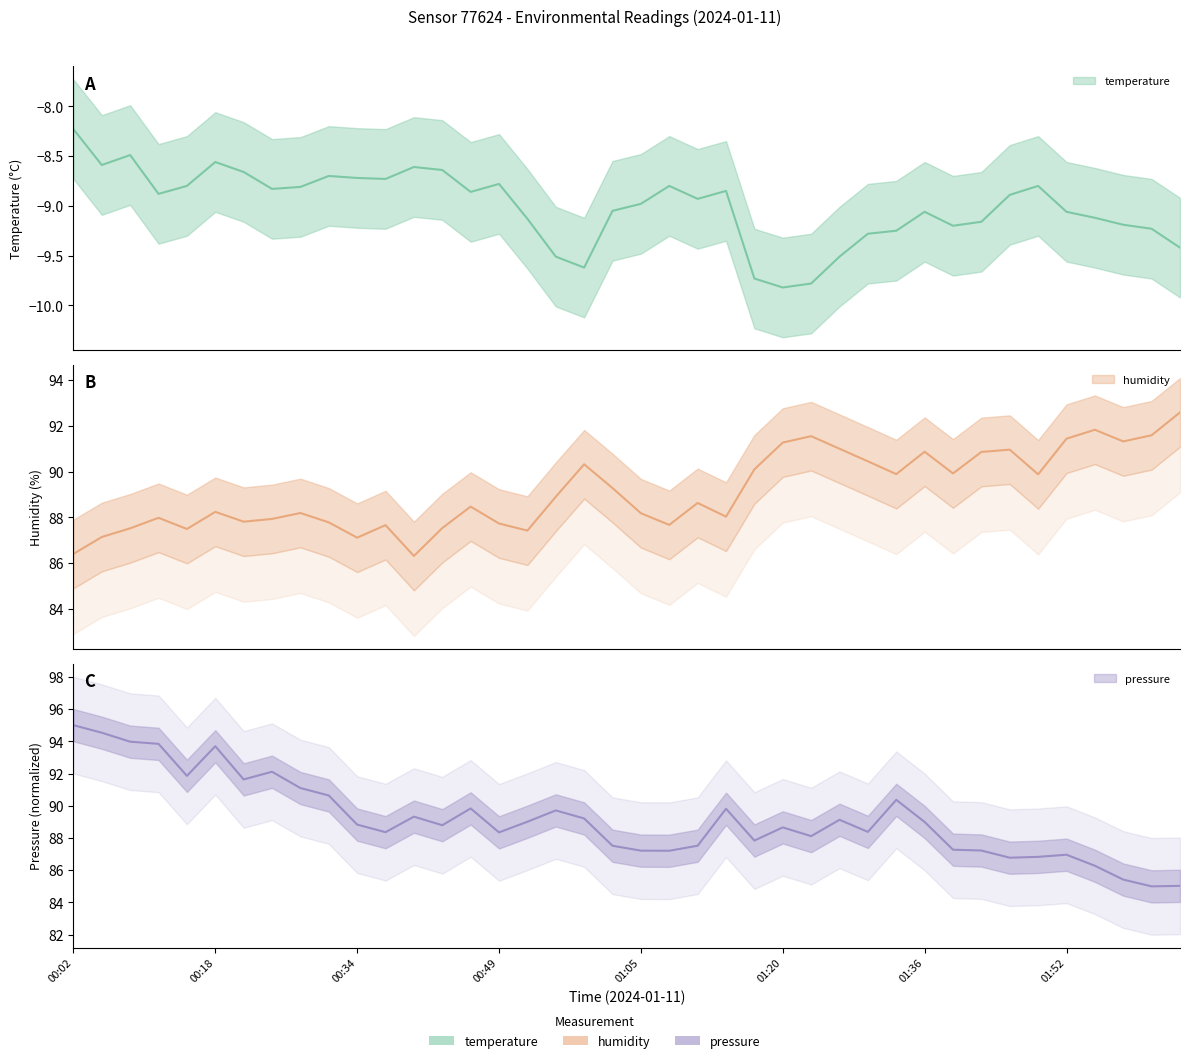

What is the highest value of the temperature series?

-8.2